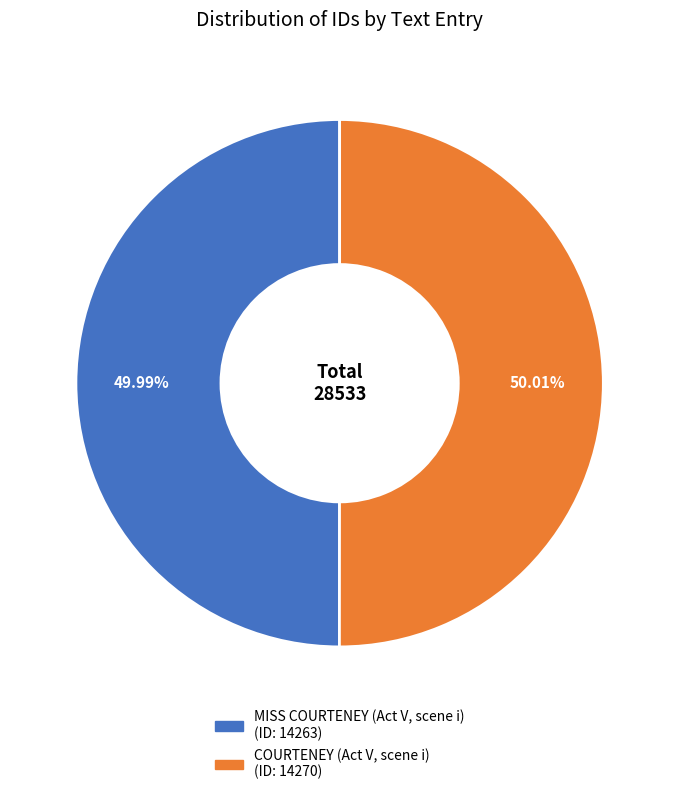

Rank the categories by value from lowest to highest.

MISS COURTENEY (Act V, scene i), COURTENEY (Act V, scene i)